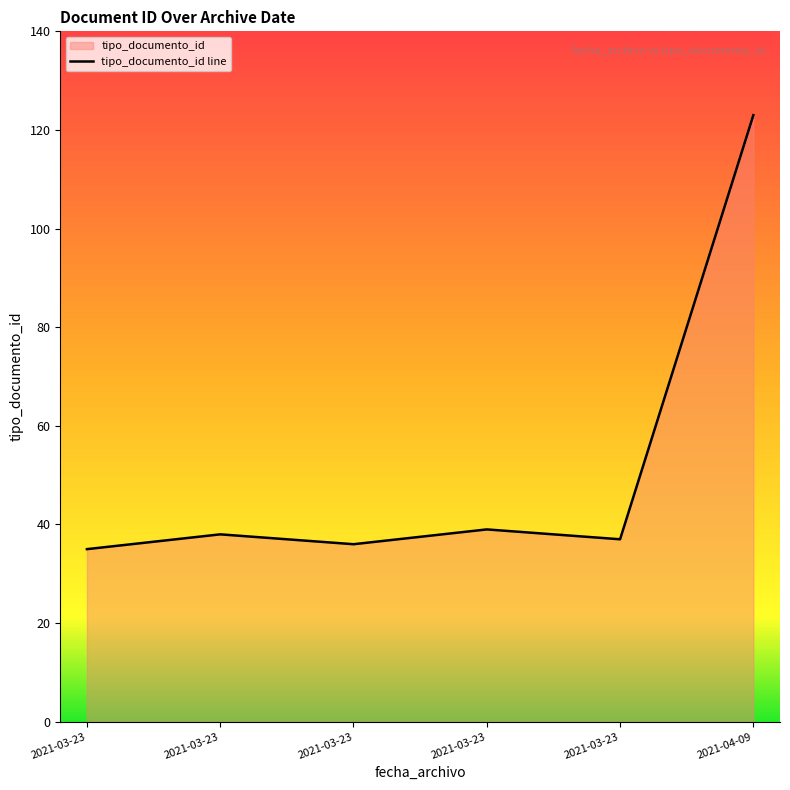

Which category has the lowest value across all series?

2021-03-23